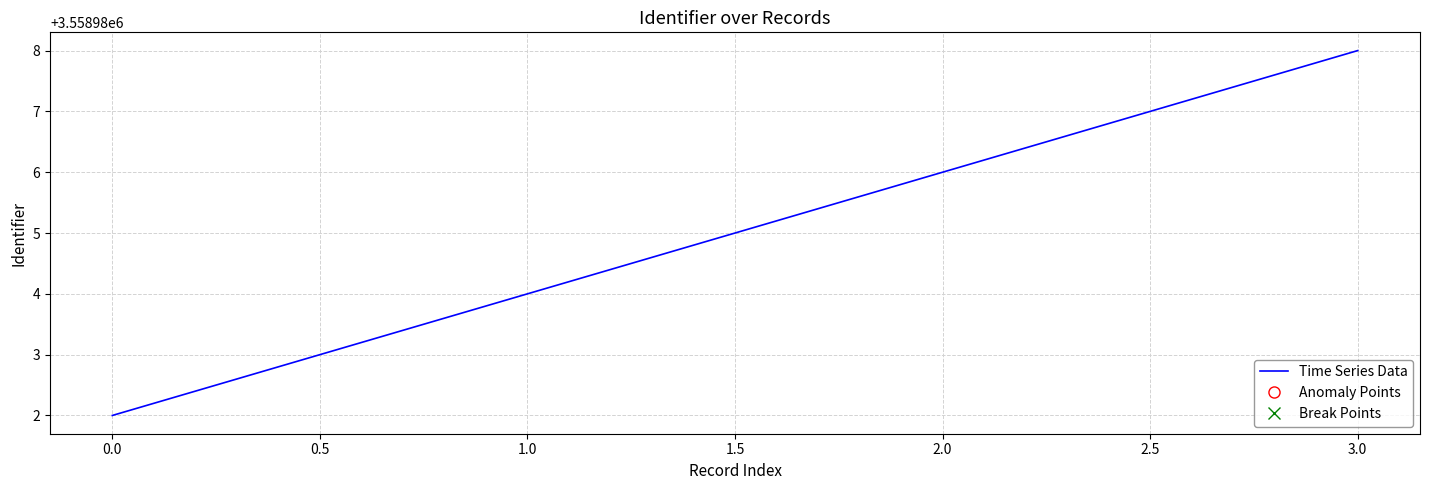

What is the average value?

3558985